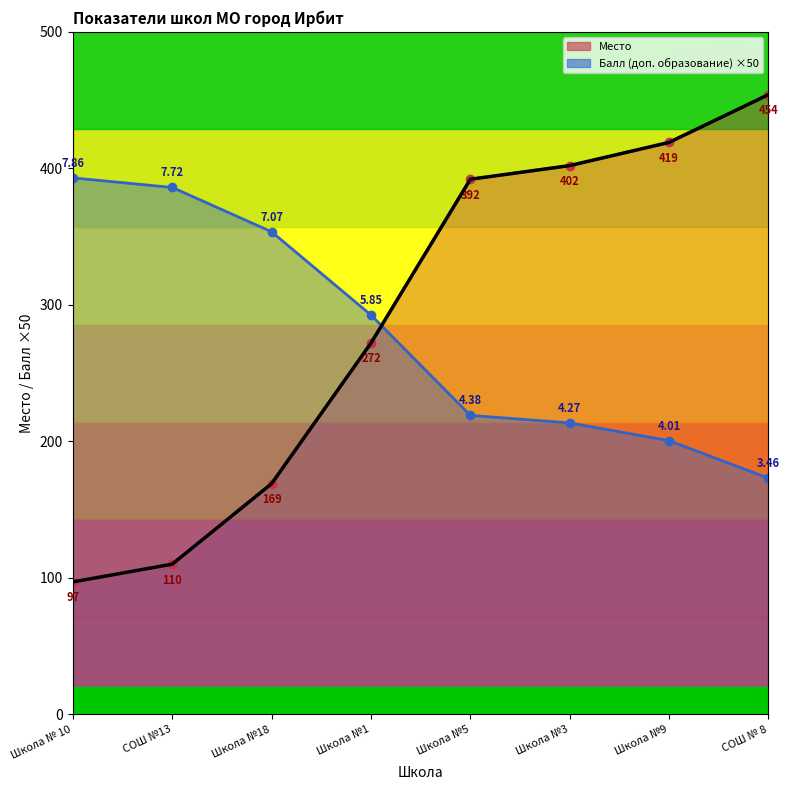

What is the minimum value for Место?

97.0